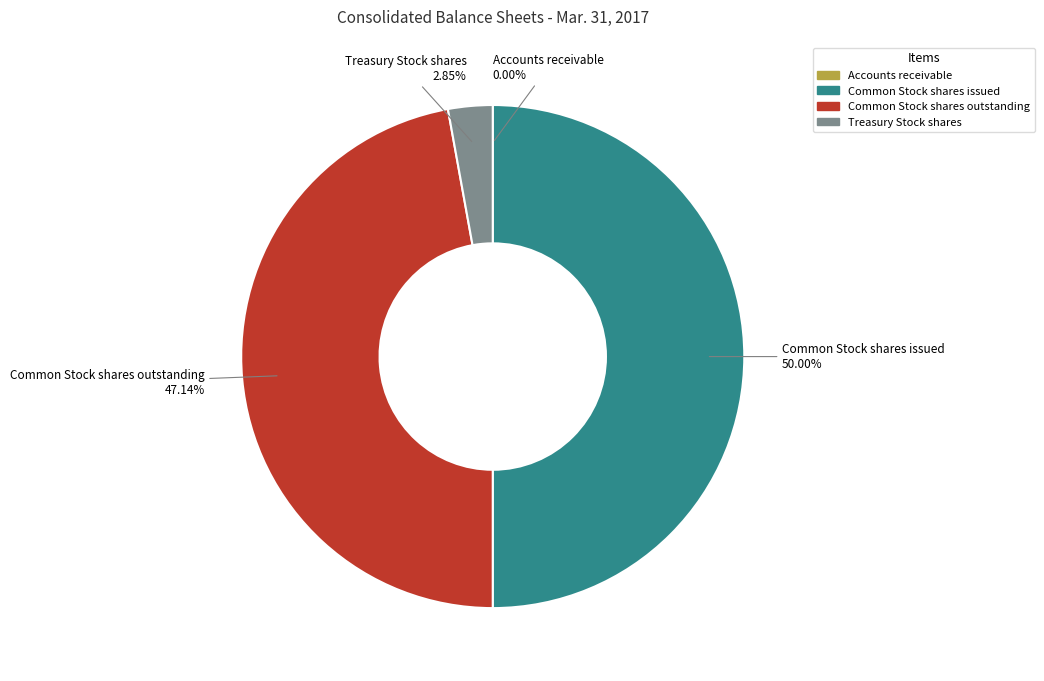

Is Treasury Stock shares the majority of the pie?

No